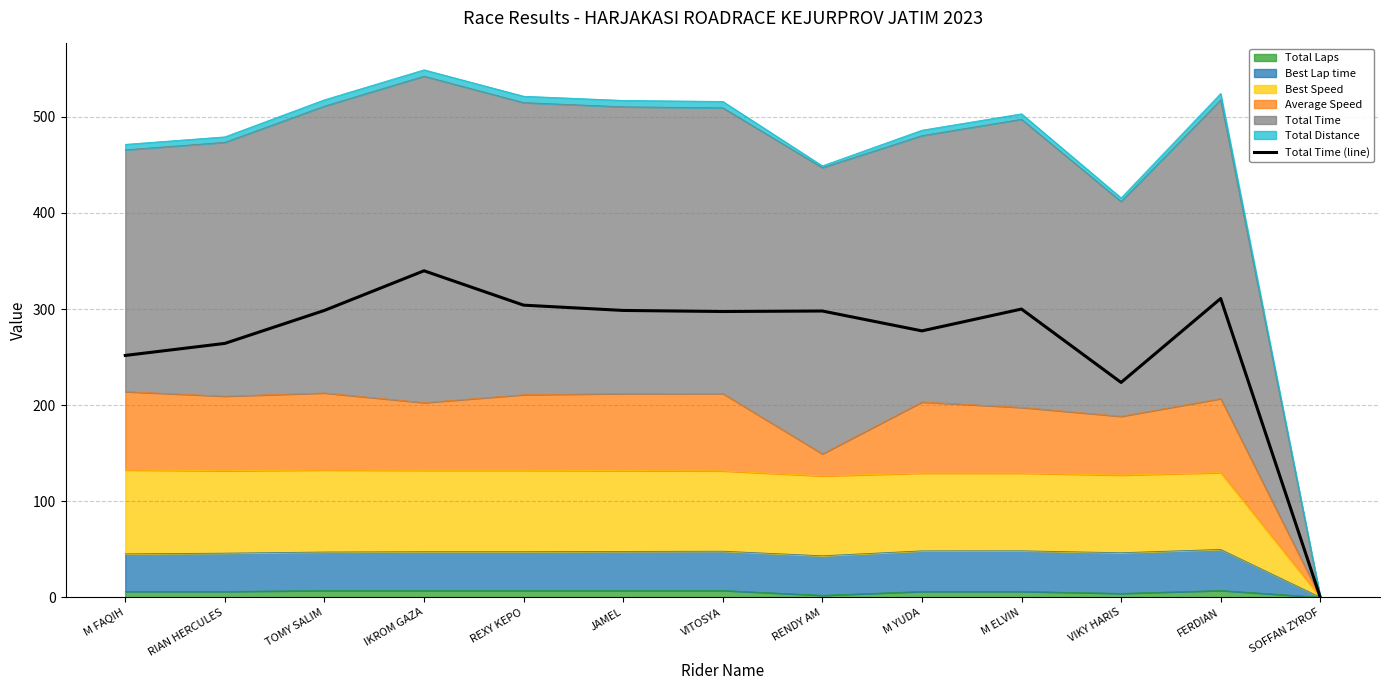

What is the change in value from VITOSYA to M ELVIN?

+2.5